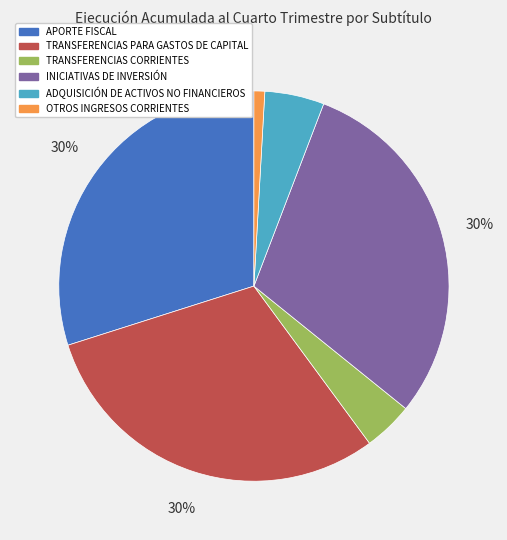

What is the smallest slice in the pie chart?

OTROS INGRESOS CORRIENTES